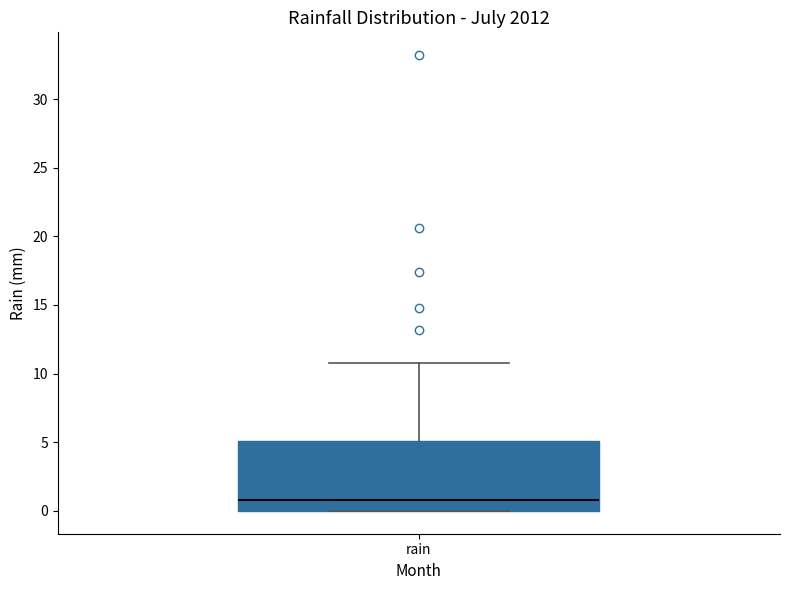

Where does the upper whisker of the box for rain end on the y-axis? The values are not printed on the chart, so give them approximately, as read against the axis.

11